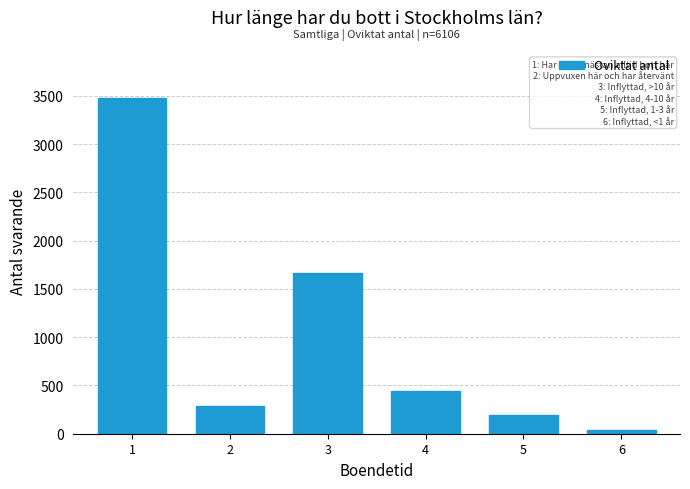

Reading left to right, list all the values displayed in this chart.

1=3475	2=284	3=1665	4=446	5=194	6=42